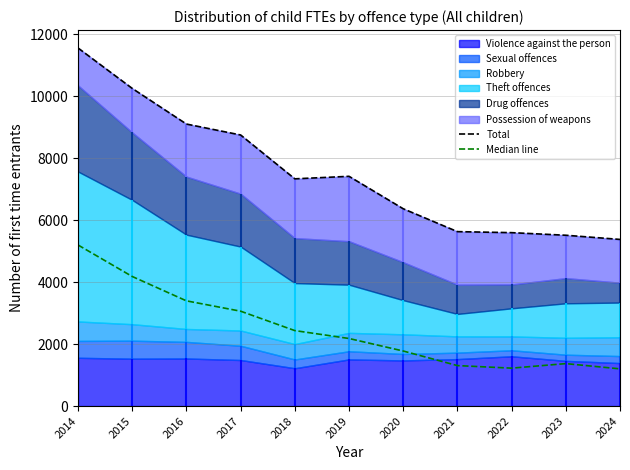

Does the chart have visible grid lines?

Yes